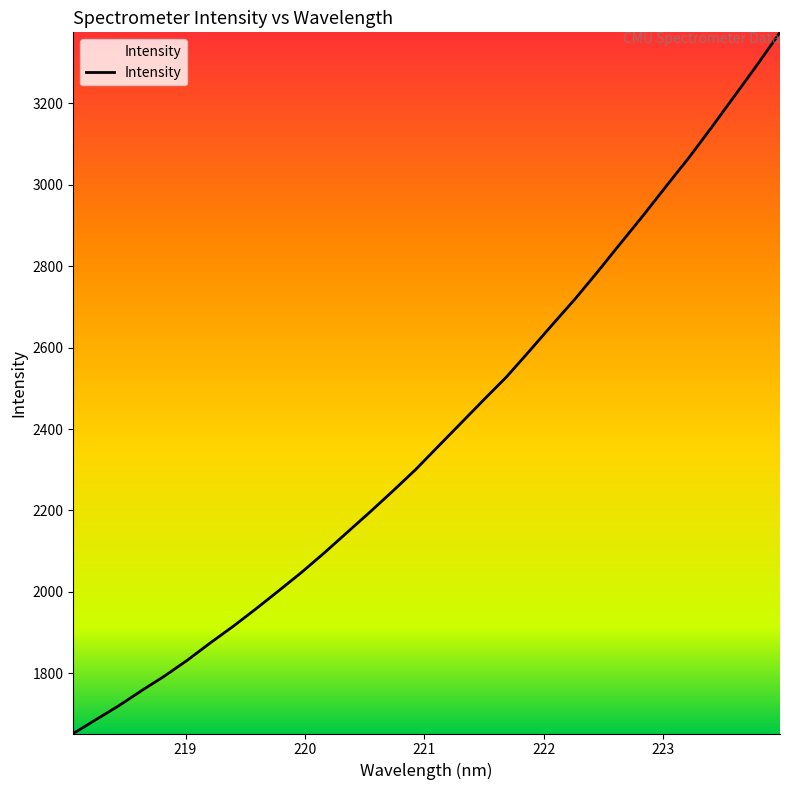

What is the difference between the maximum and minimum values?

1721.8